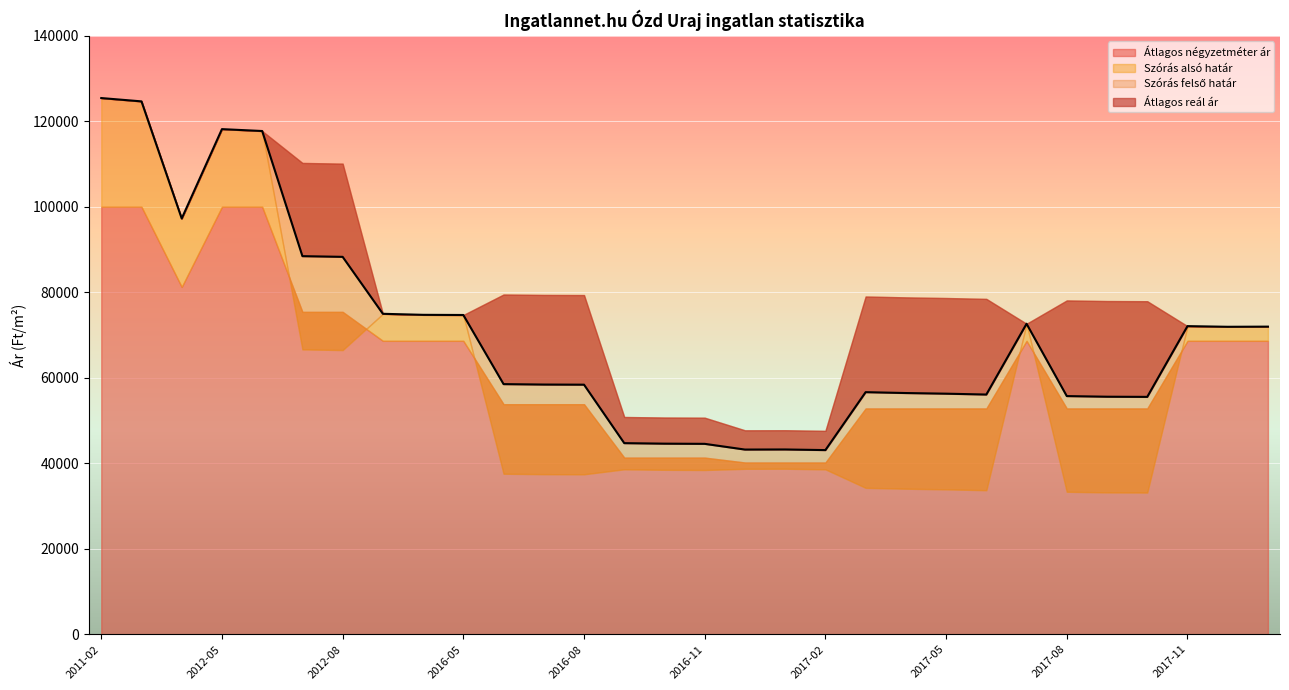

What is the sum of the Átlagos reál ár values at 2016-04 and 2012-07?

163171